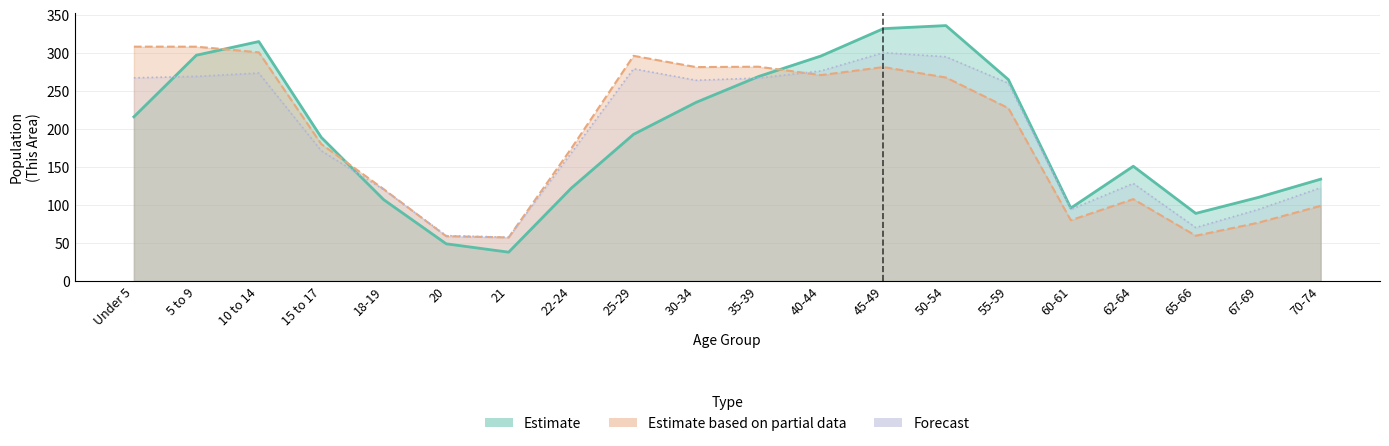

True or false: Texas has a value of 393.1 at 45-49.

False